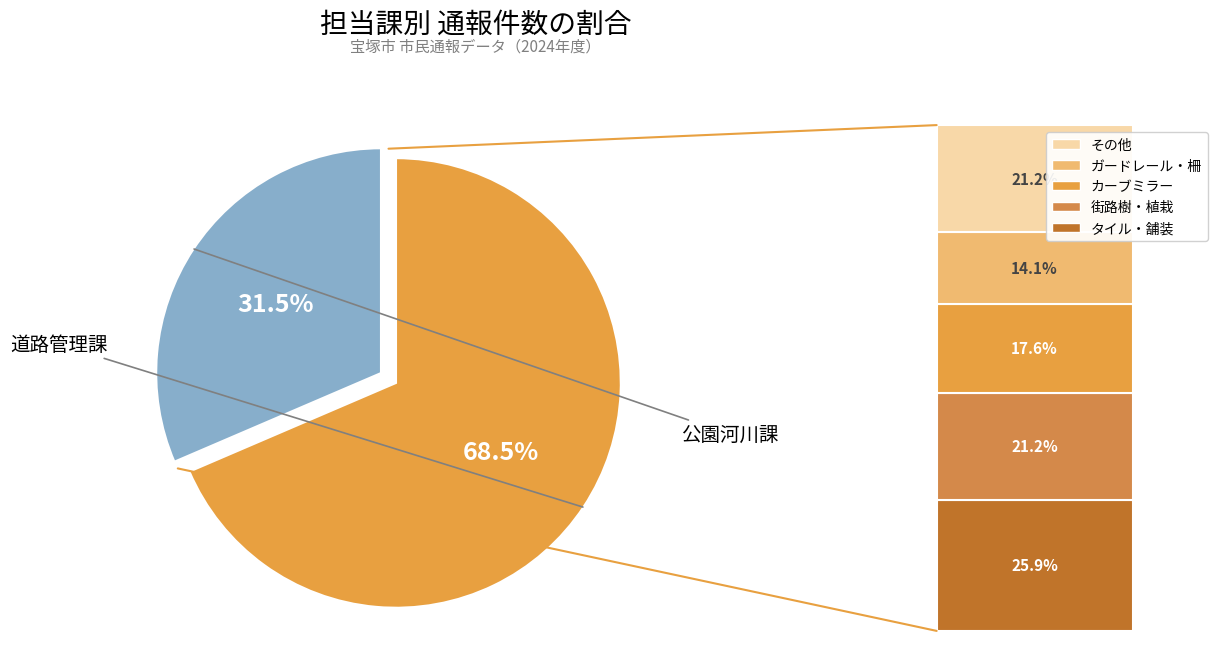

Is there a majority slice in this chart?

Yes